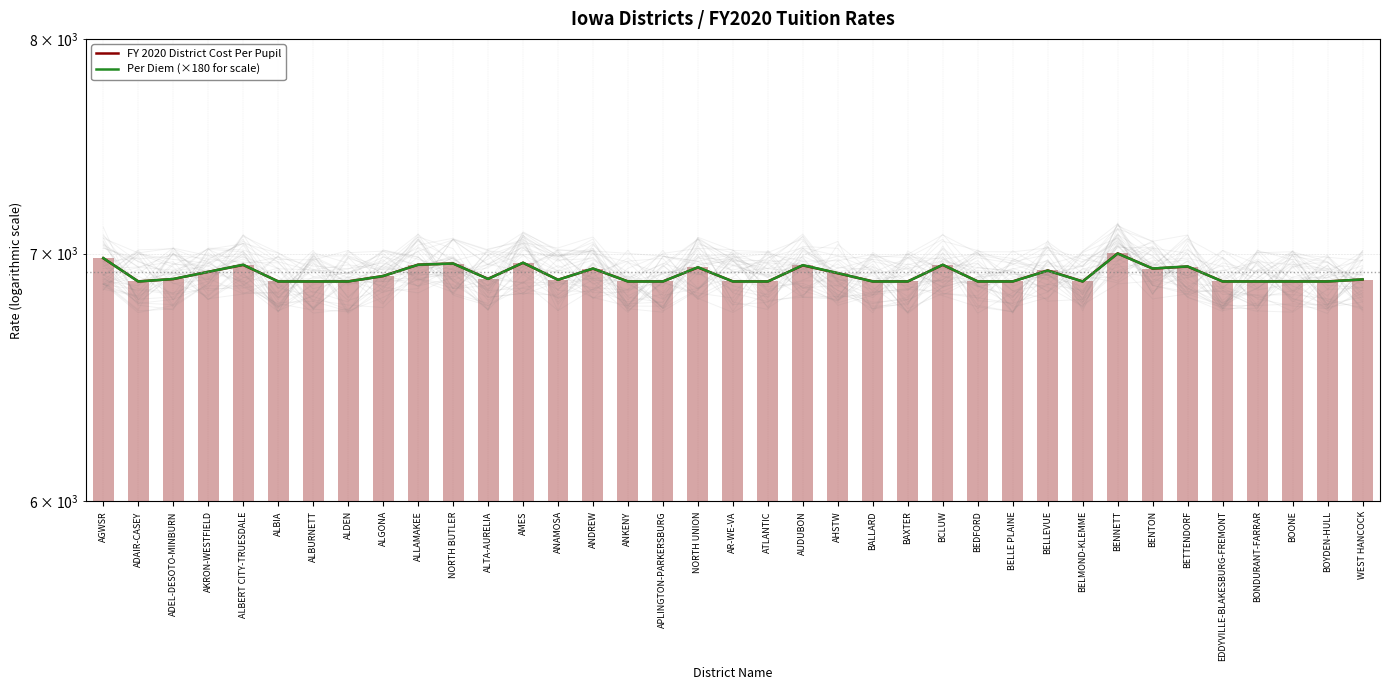

At which label does Per Diem (×180 for scale) first exceed 6888?

AGWSR